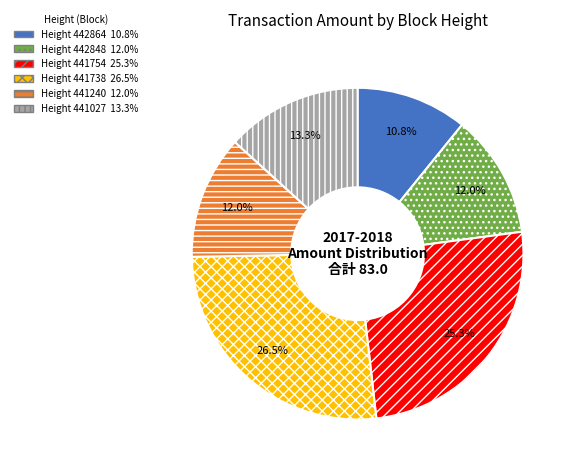

Is there a majority slice in this chart?

No